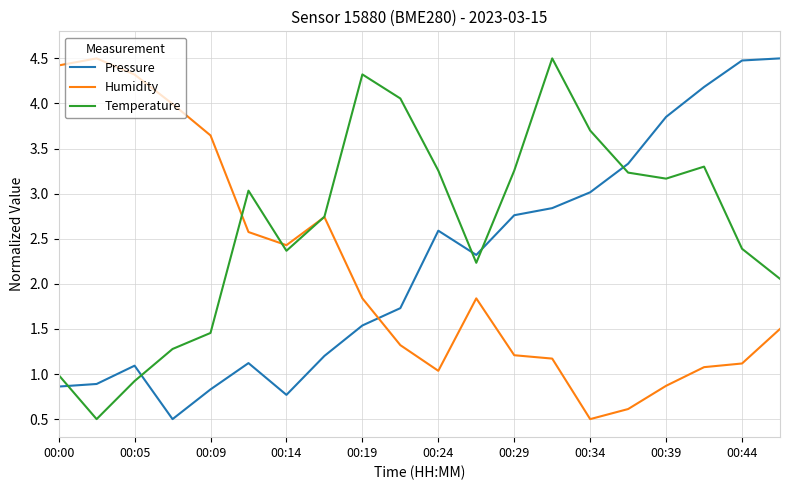

What is the greatest value displayed?

4.5